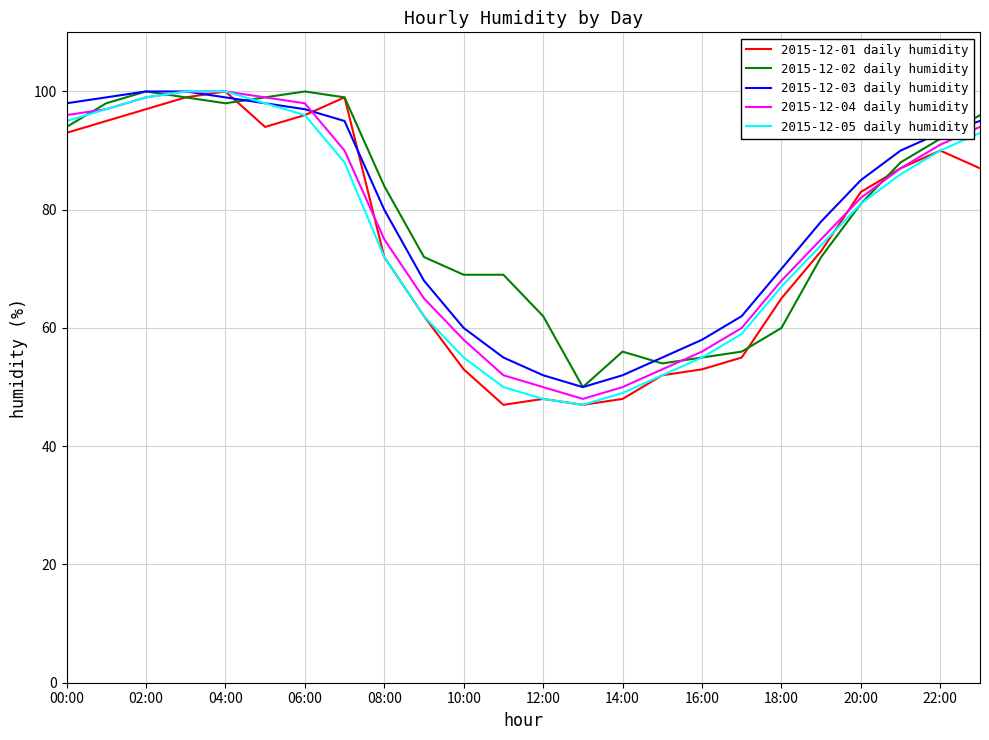

What is the minimum value shown in the chart?

47